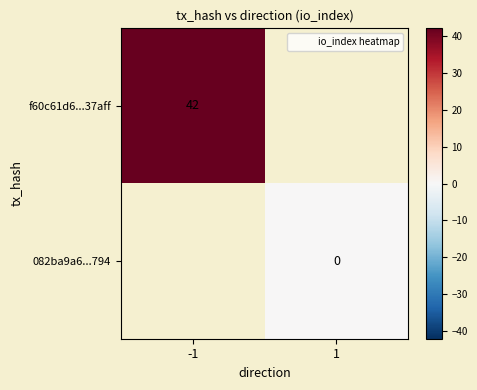

How many data points does each series have?

2